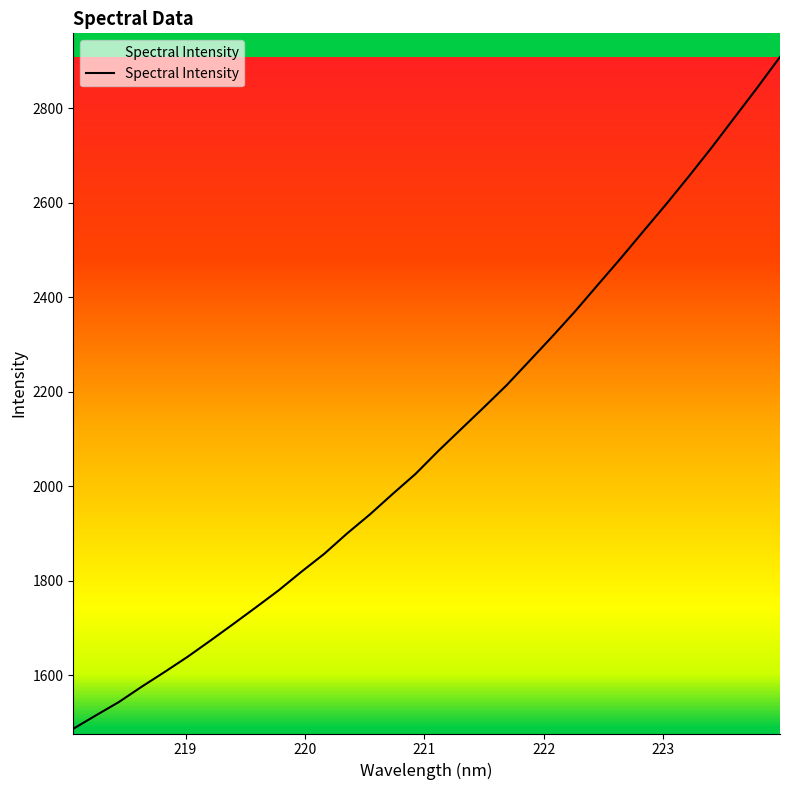

What is the minimum value shown in the chart?

1486.8